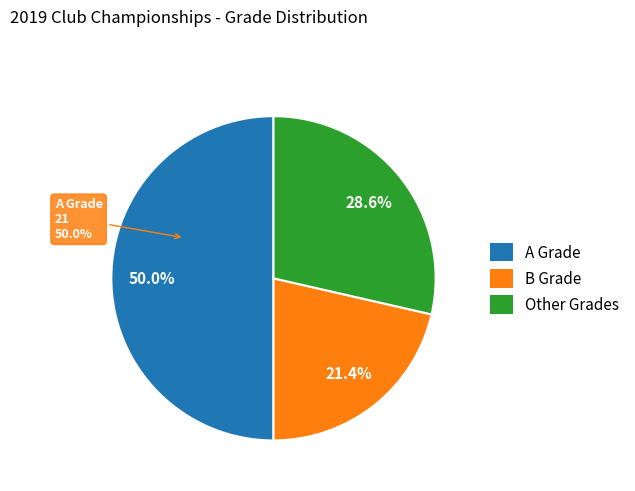

What is the change in value from A Grade to Other?

-9